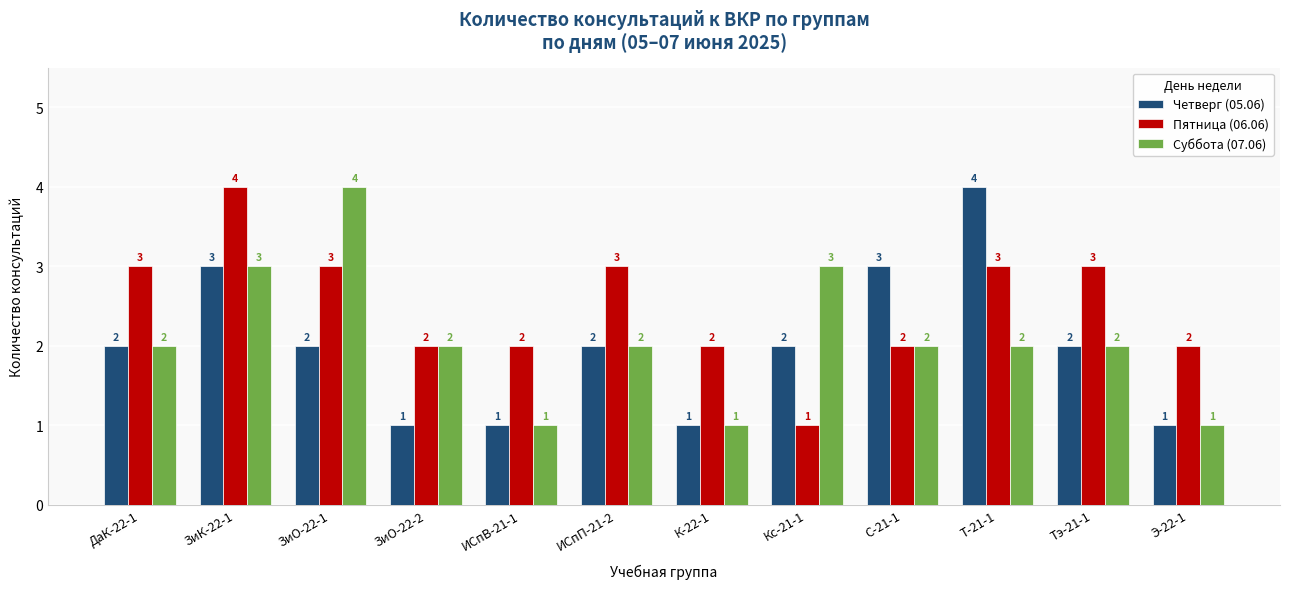

Reading left to right, what are all the values shown in this chart?

Четверг (05.06): ДаК-22-1=2	ЗиК-22-1=3	ЗиО-22-1=2	ЗиО-22-2=1	ИСпВ-21-1=1	ИСпП-21-2=2	К-22-1=1	Кс-21-1=2	С-21-1=3	Т-21-1=4	Тэ-21-1=2	Э-22-1=1
Пятница (06.06): ДаК-22-1=3	ЗиК-22-1=4	ЗиО-22-1=3	ЗиО-22-2=2	ИСпВ-21-1=2	ИСпП-21-2=3	К-22-1=2	Кс-21-1=1	С-21-1=2	Т-21-1=3	Тэ-21-1=3	Э-22-1=2
Суббота (07.06): ДаК-22-1=2	ЗиК-22-1=3	ЗиО-22-1=4	ЗиО-22-2=2	ИСпВ-21-1=1	ИСпП-21-2=2	К-22-1=1	Кс-21-1=3	С-21-1=2	Т-21-1=2	Тэ-21-1=2	Э-22-1=1